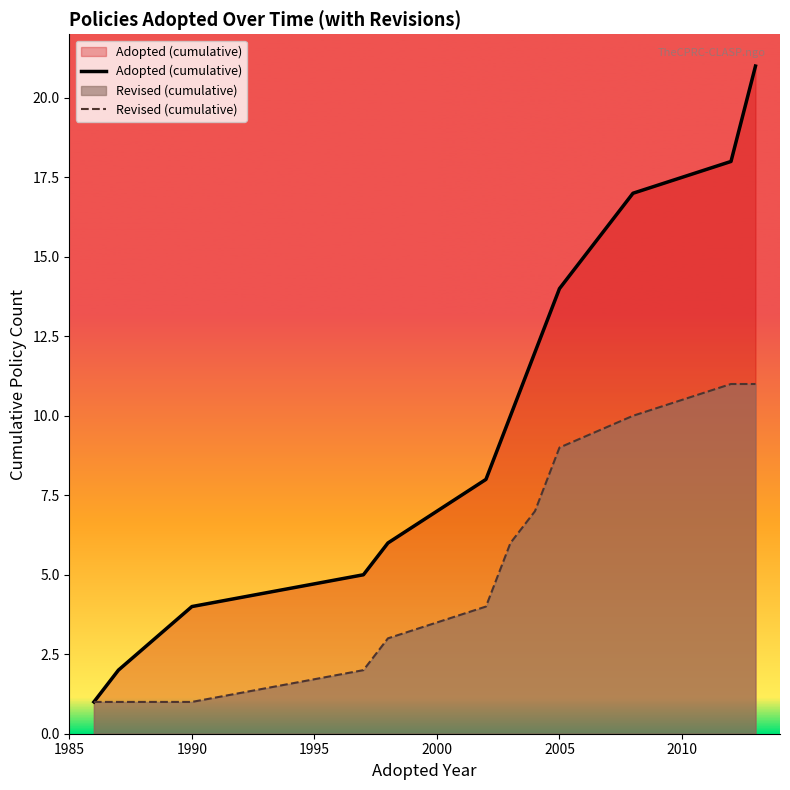

What is the average value of the Adopted (cumulative) series?

10